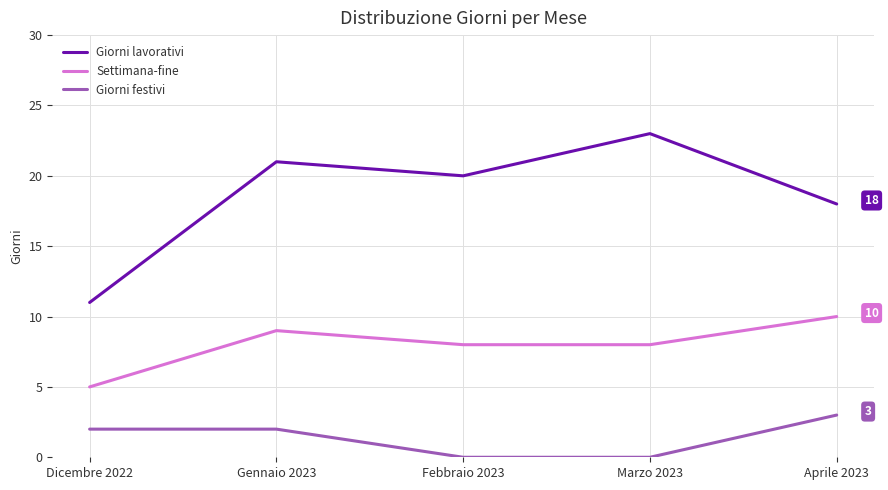

What is the total value across all series at Febbraio 2023?

28